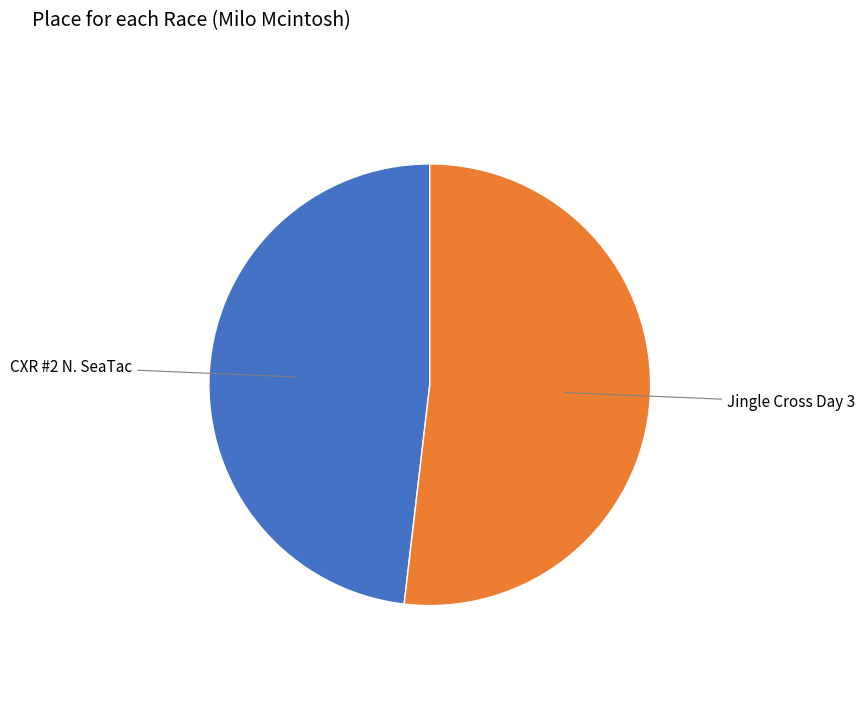

Does any single category account for the majority?

Yes